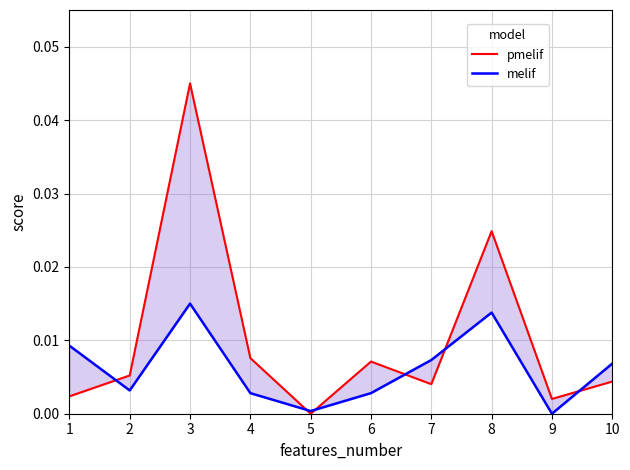

After their last crossing, which series has the higher values: melif or pmelif?

melif